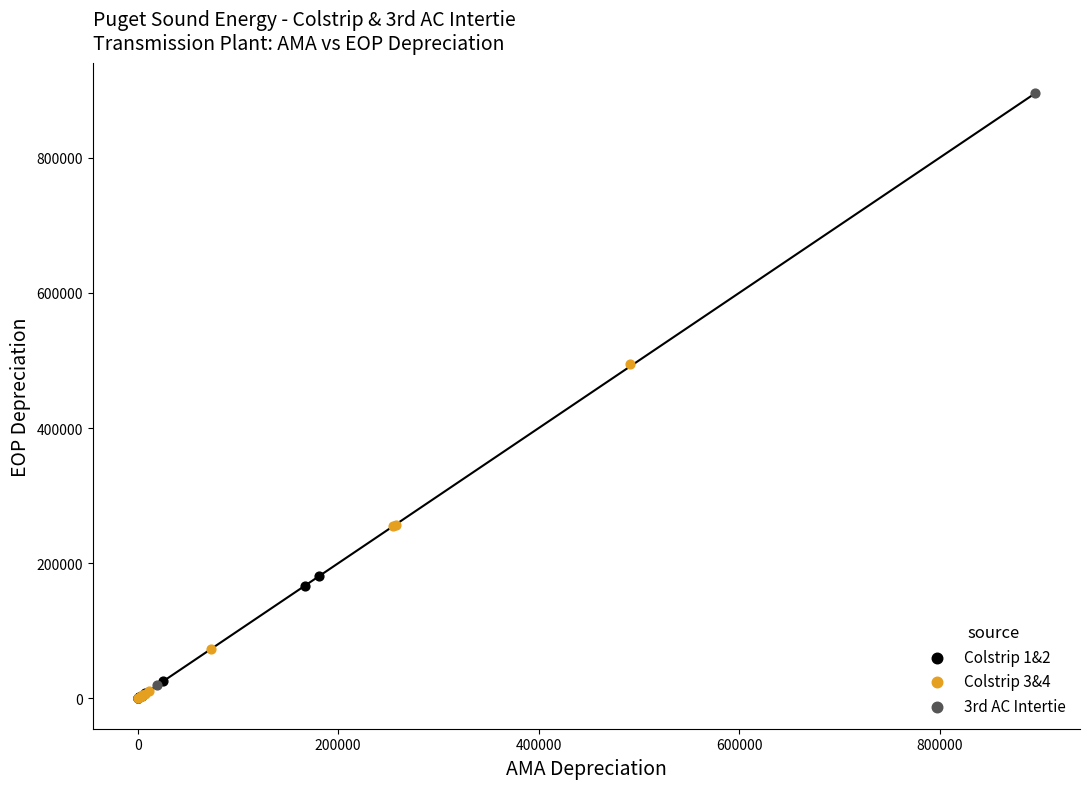

What are all the series names shown in the legend?

Colstrip 1&2, Colstrip 3&4, 3rd AC Intertie